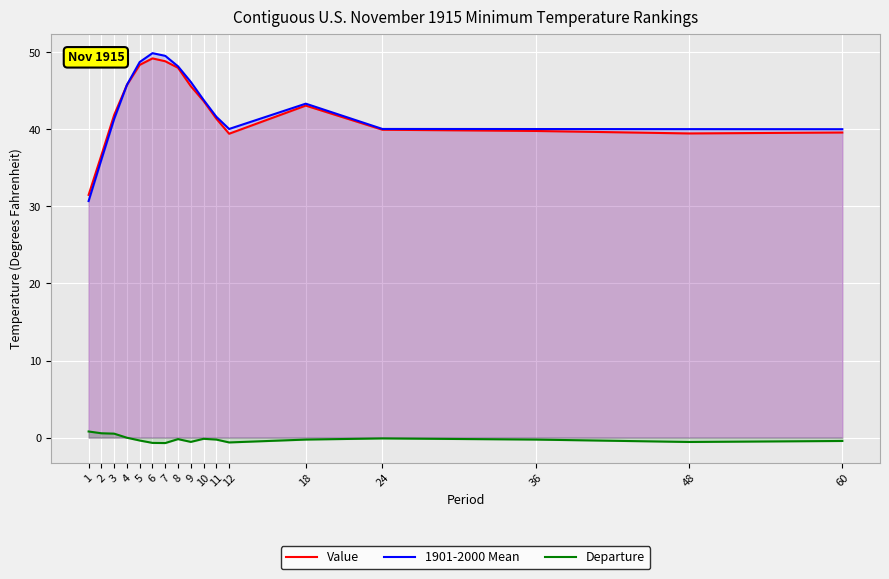

The value of Departure at 3 is 0.3. True or false?

False